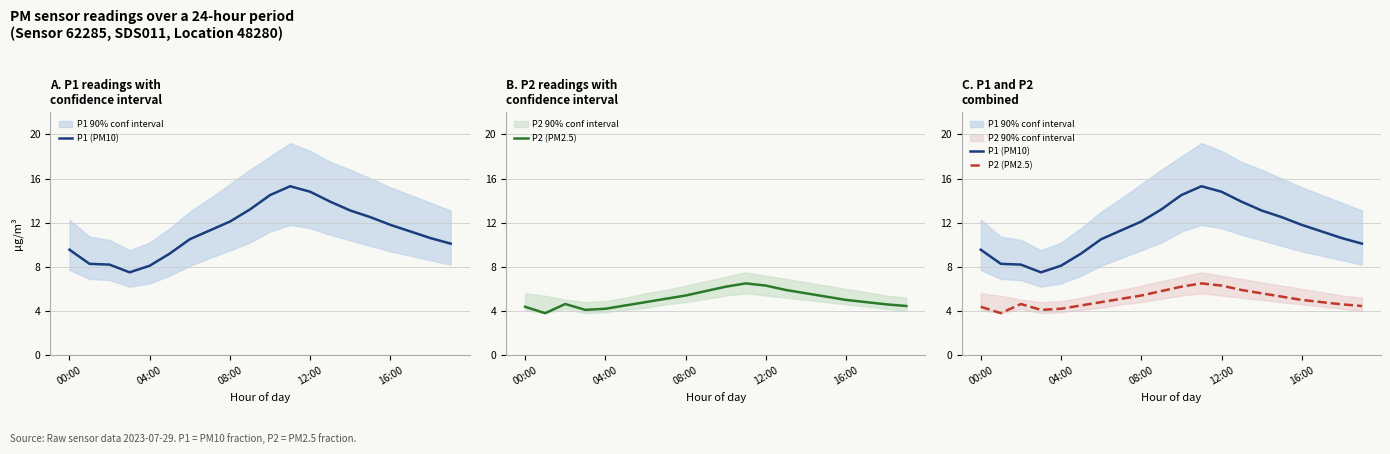

How many categories are shown in the chart?

20